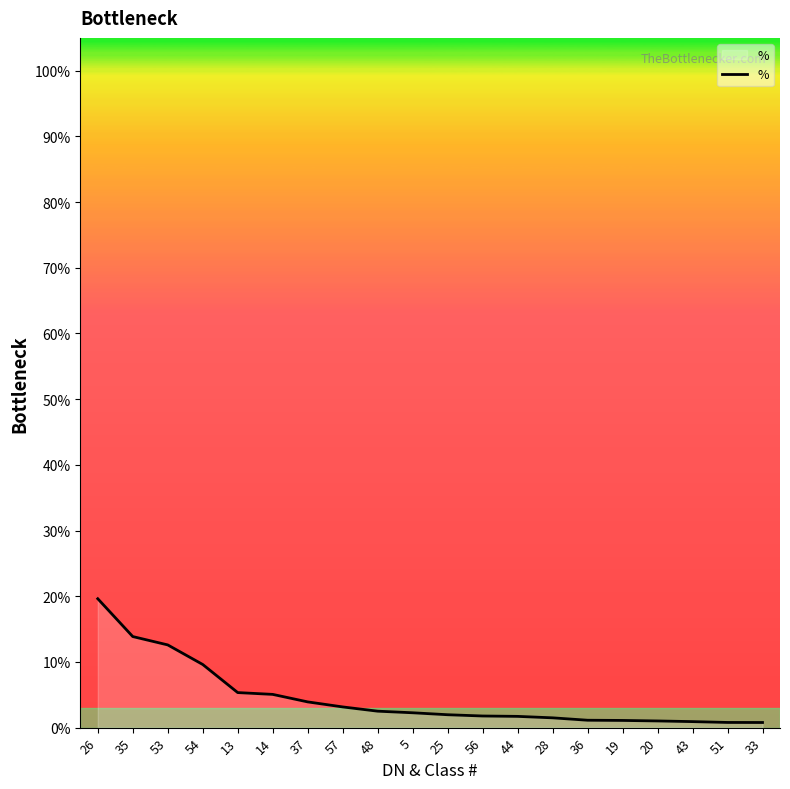

What value does the data have at 53?

12.6